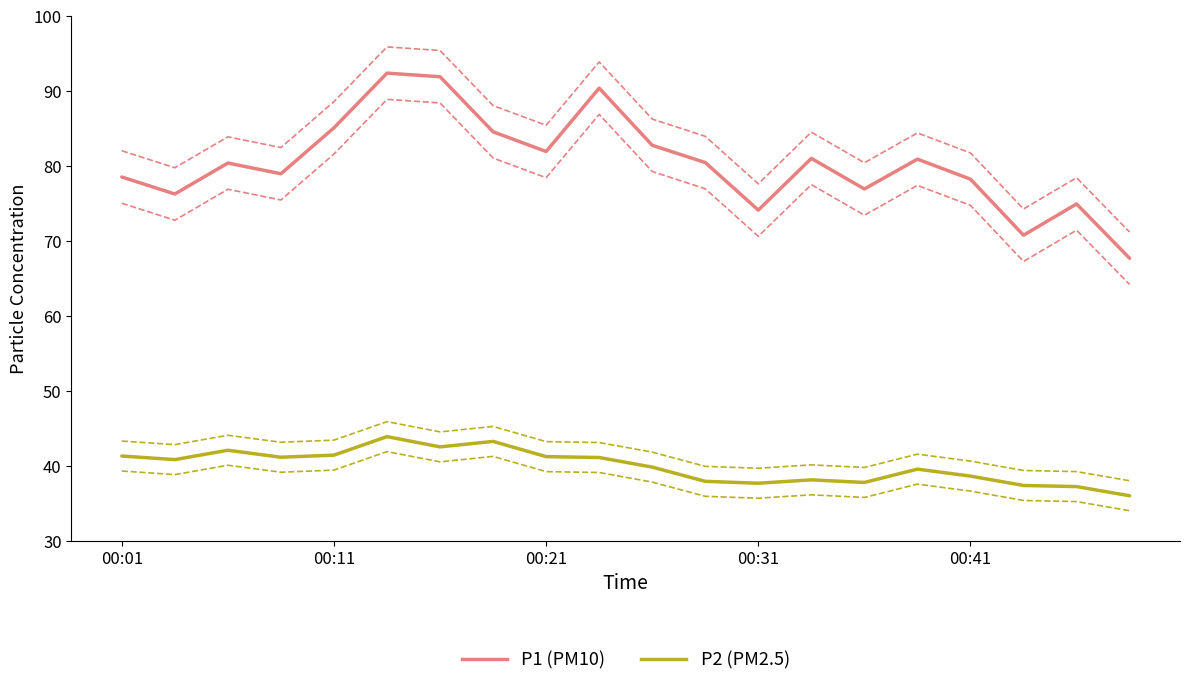

What is the sum of all P2 values?

799.4